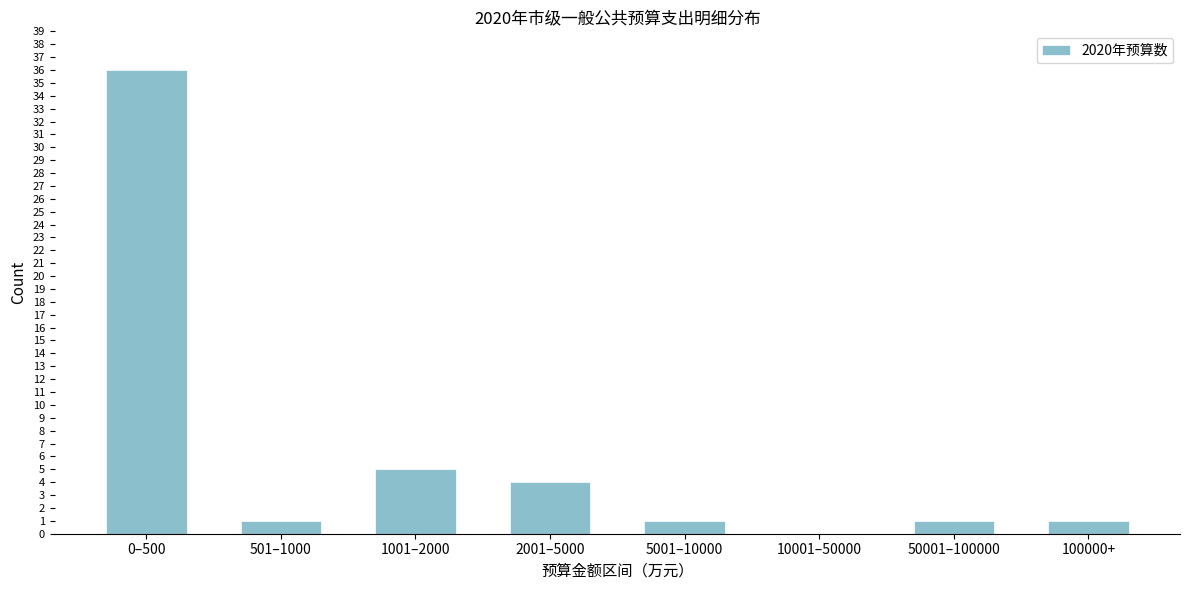

Reading left to right, list all the values displayed in this chart.

0–500=36	501–1000=1	1001–2000=5	2001–5000=4	5001–10000=1	10001–50000=0	50001–100000=1	100000+=1